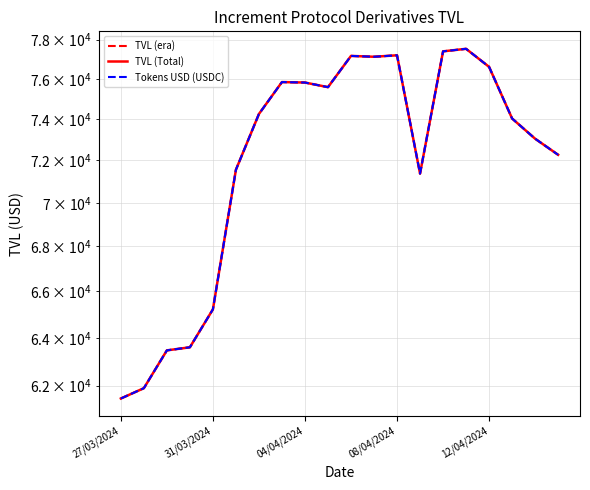

Is it true that TVL (era) equals 75582.7 at 9?

True